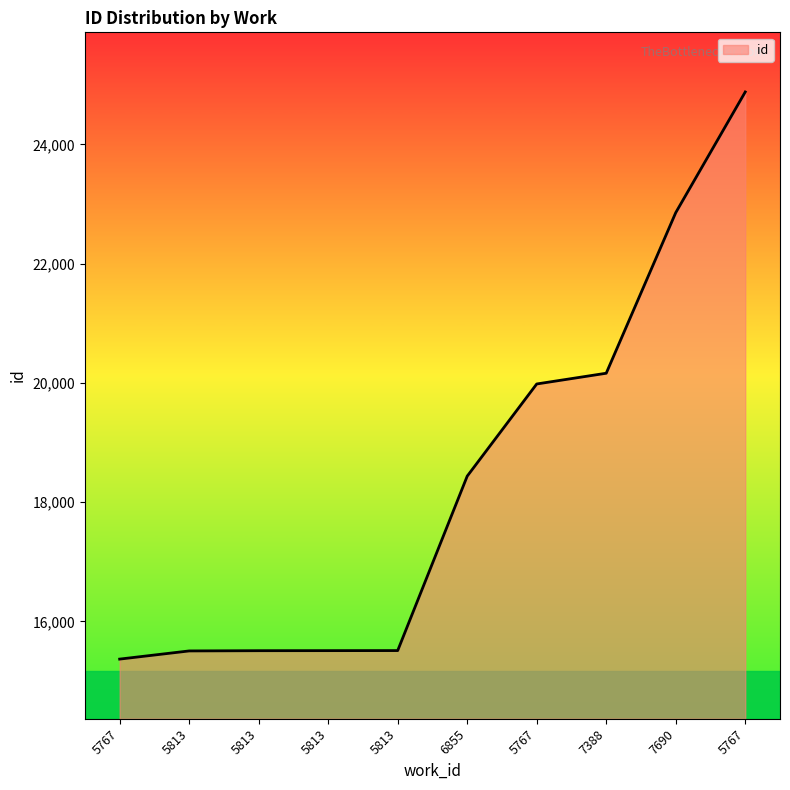

Between 5813 and 6855, which is larger?

6855